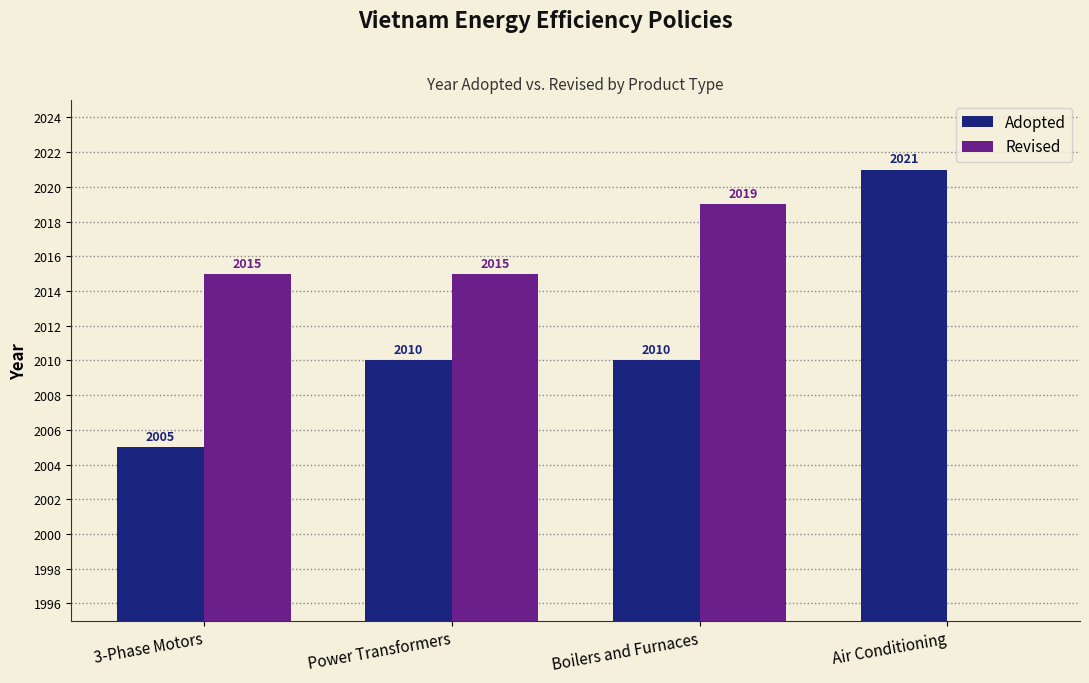

What is the difference between the highest and lowest values at 3-Phase Motors?

10